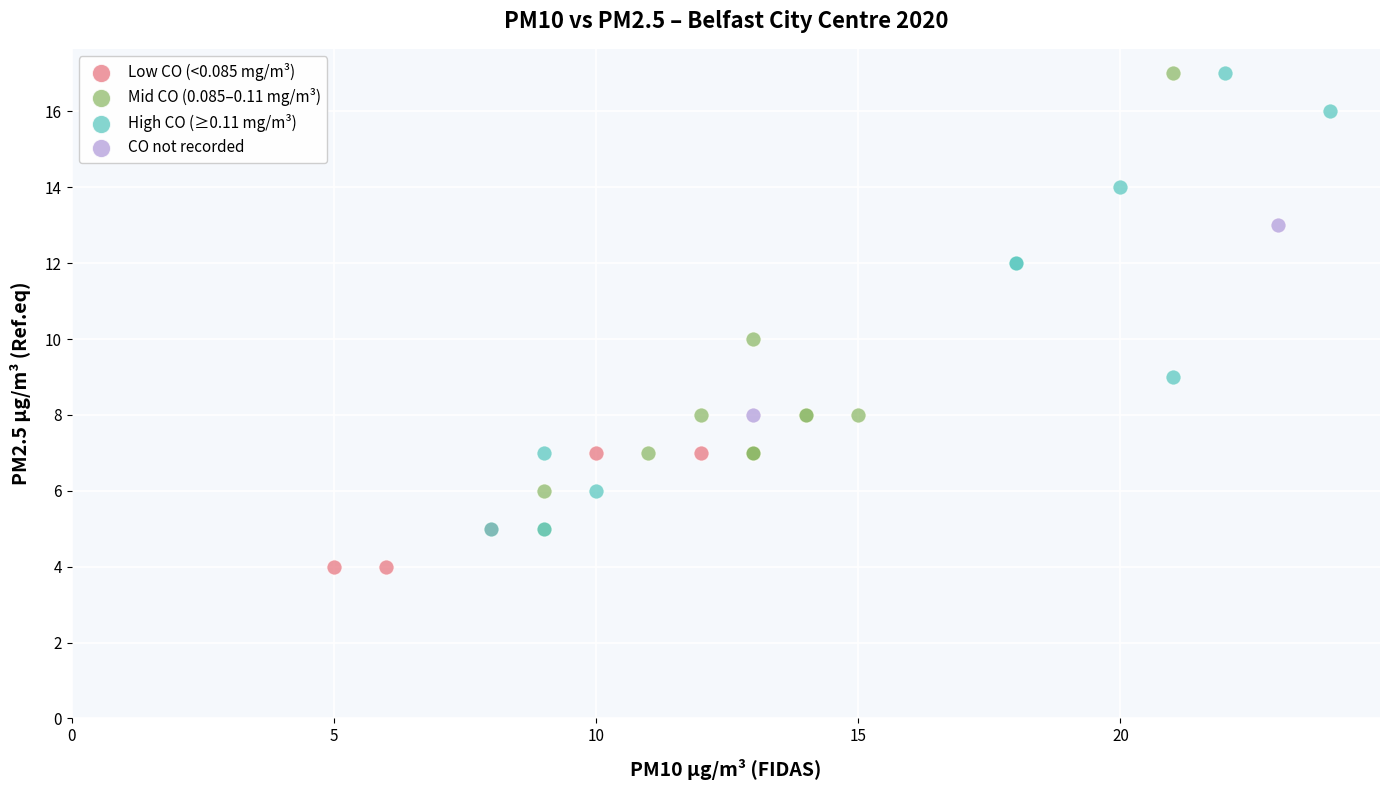

What are all the series names shown in the legend?

Low CO (<0.085 mg/m³), Mid CO (0.085–0.11 mg/m³), High CO (≥0.11 mg/m³), CO not recorded